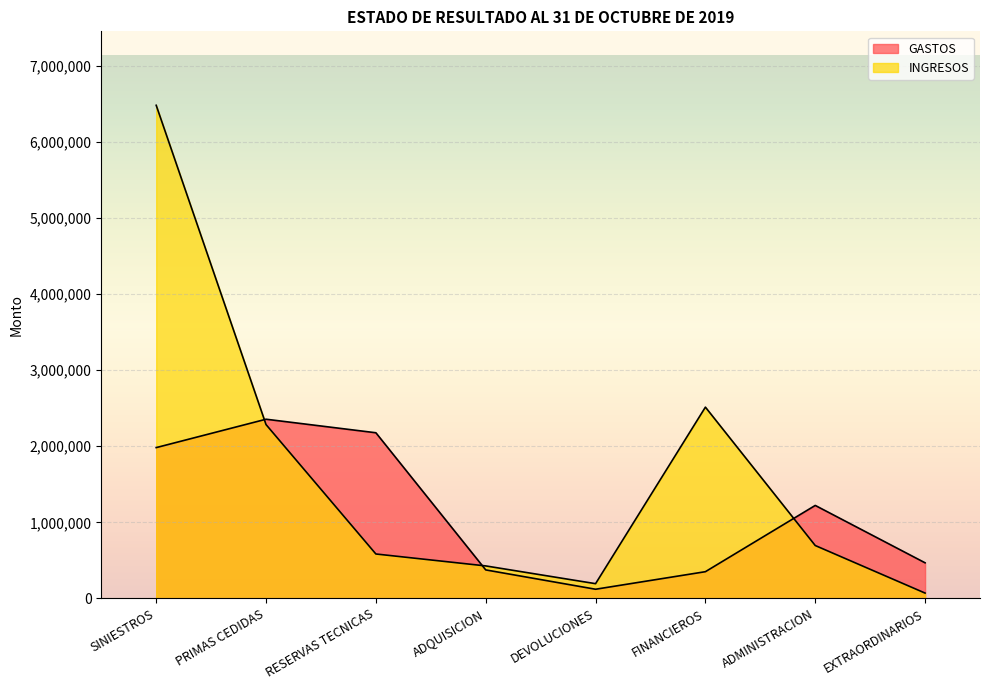

What is the sum of all INGRESOS values?

13252205.0